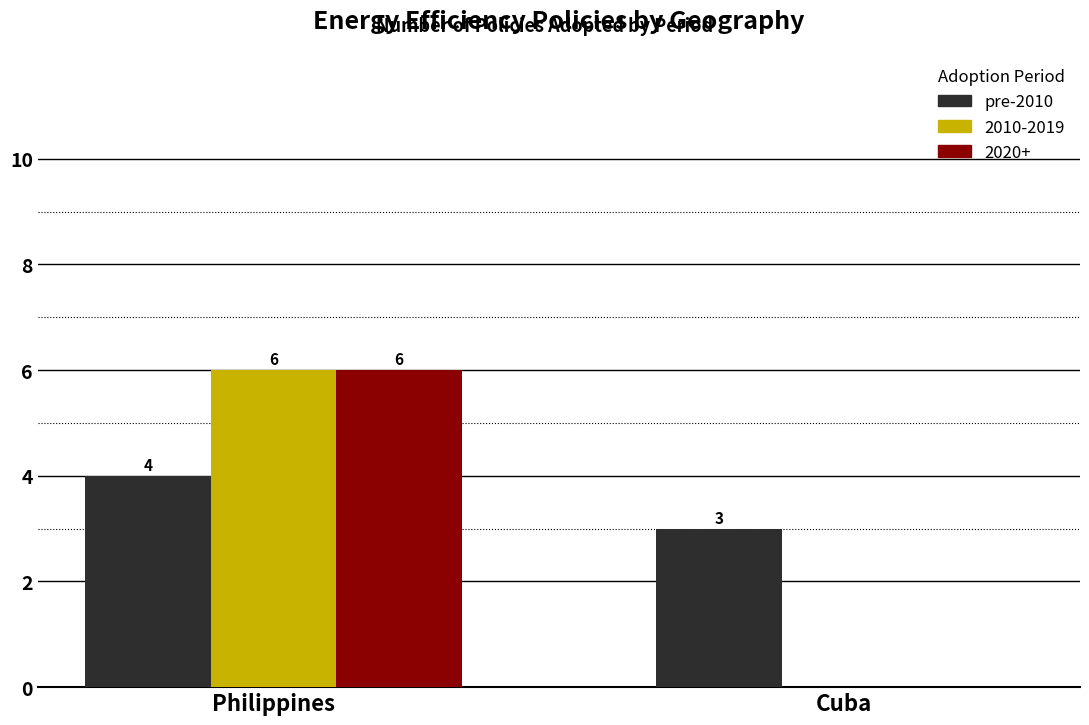

How many categories are shown in the chart?

2